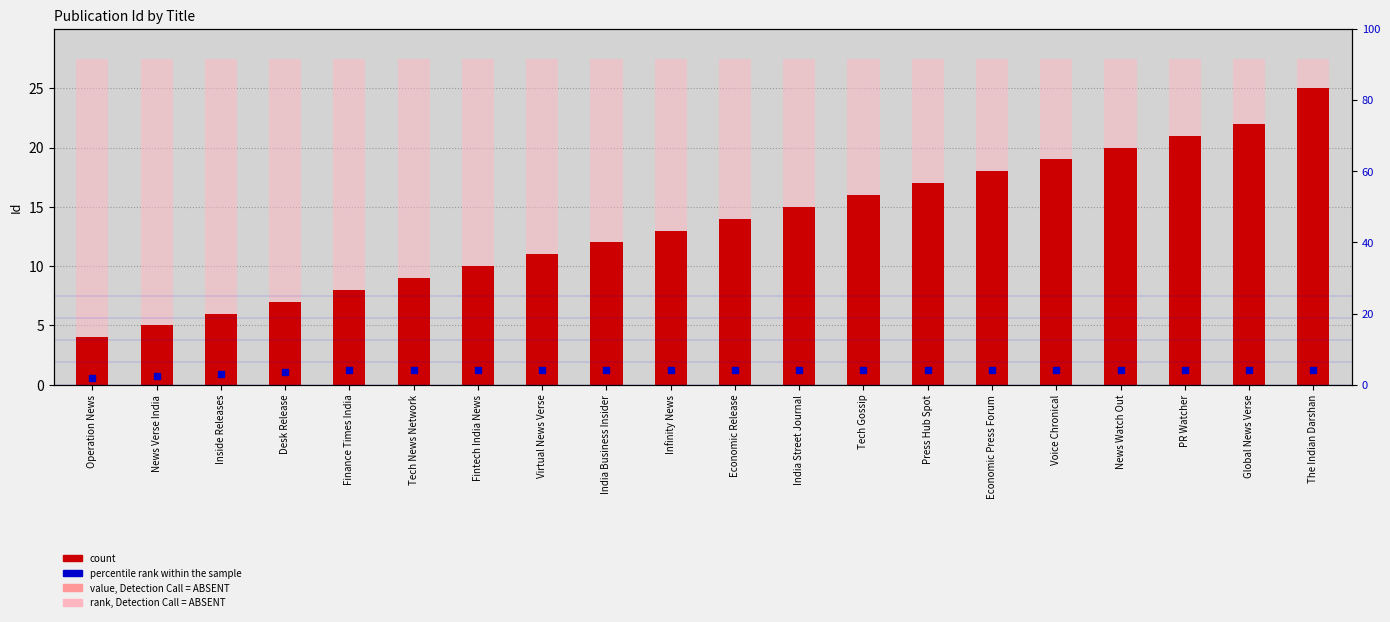

Between Fintech India News and India Business Insider, which series saw the biggest shift?

count